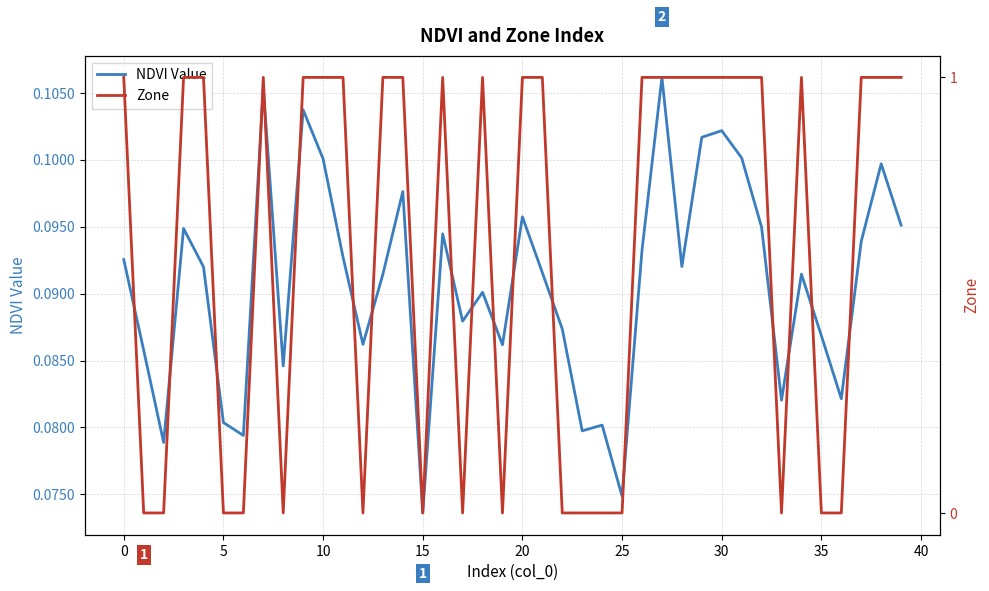

The NDVI Value series shows 0.2 at 0. True or false?

False